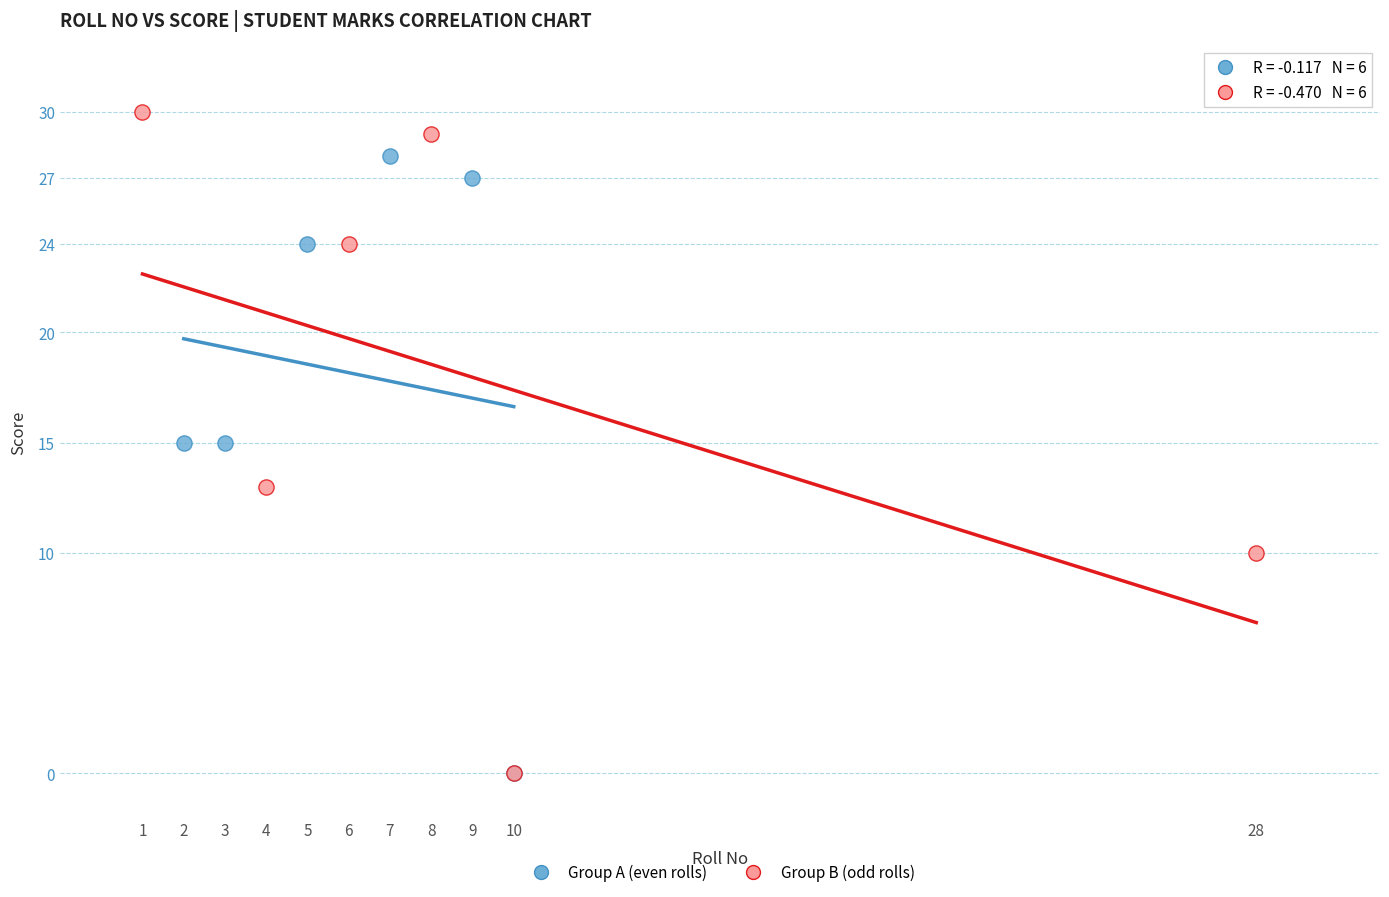

What are all the series names shown in the legend?

Group A (even rolls), Group B (odd rolls)